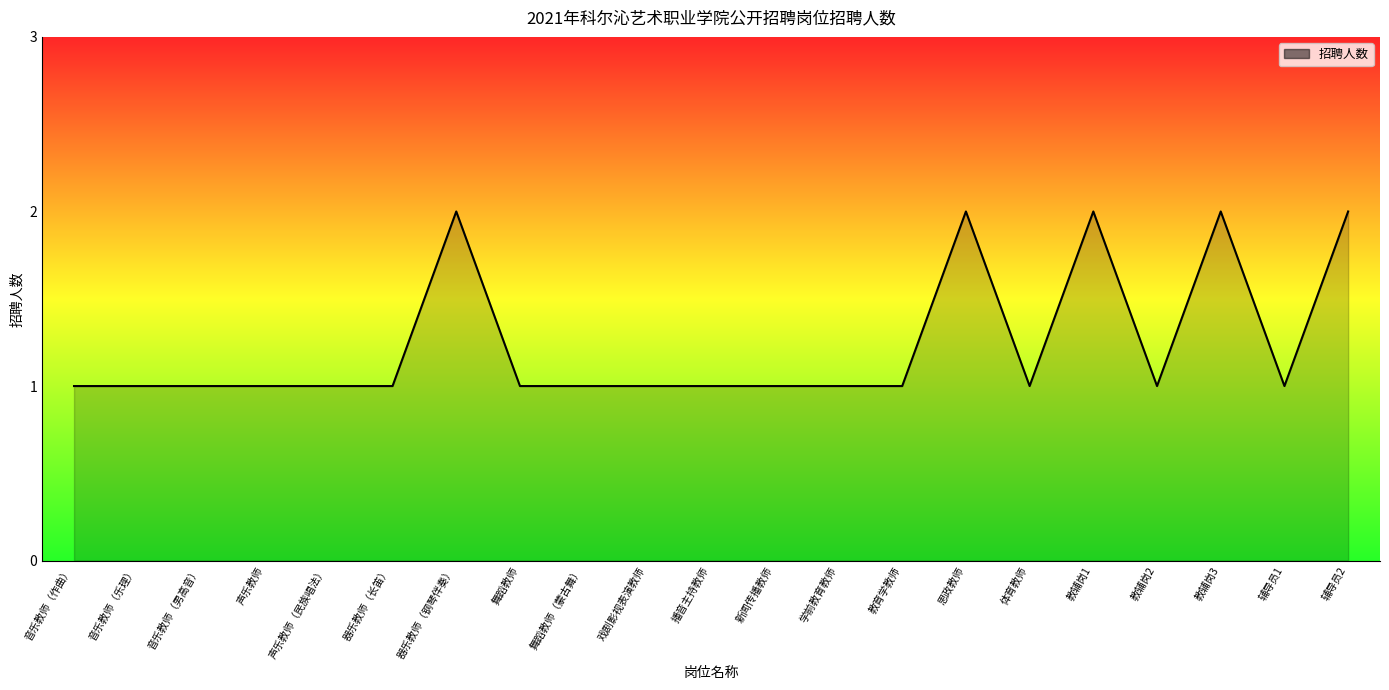

What position from the left is 音乐教师（作曲）?

1